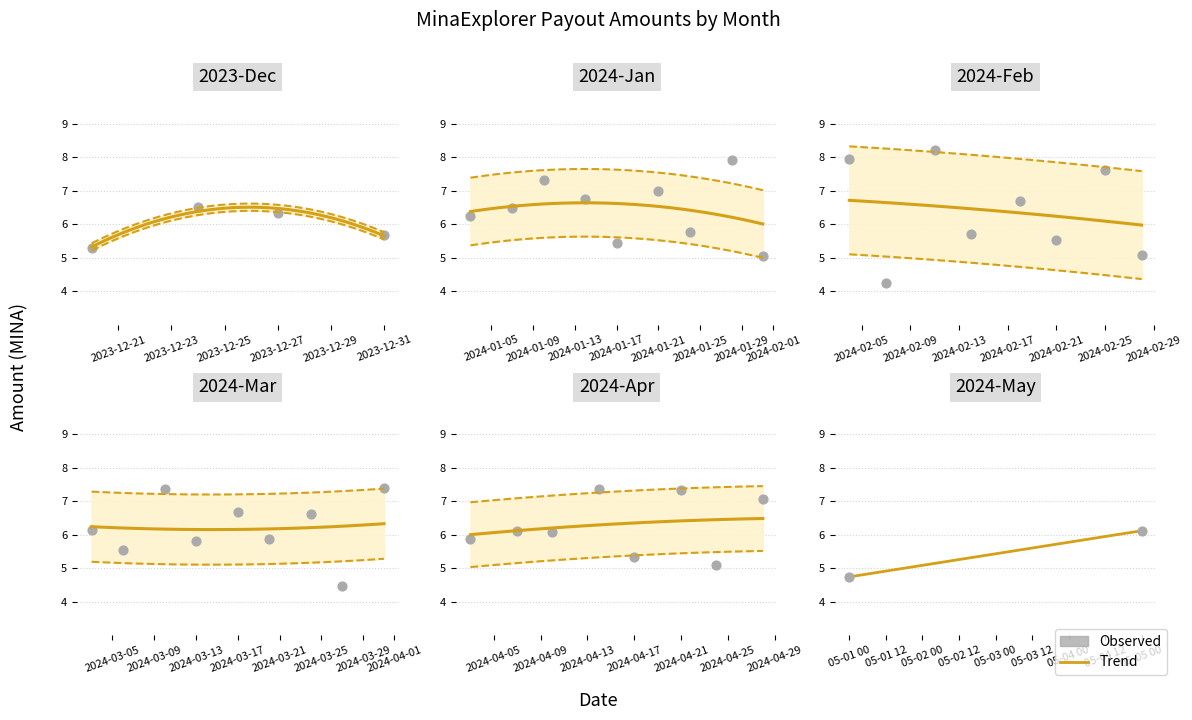

At which category is the sum across all series the highest?

05-05 00